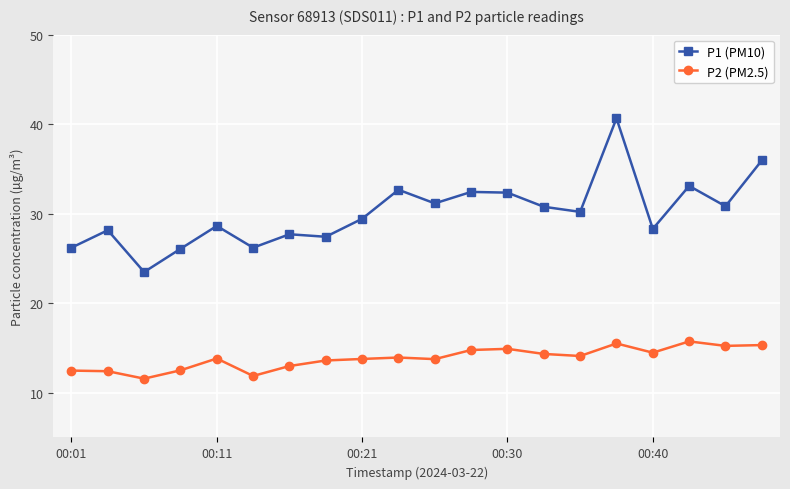

What is the minimum value for P2 (PM2.5)?

11.6